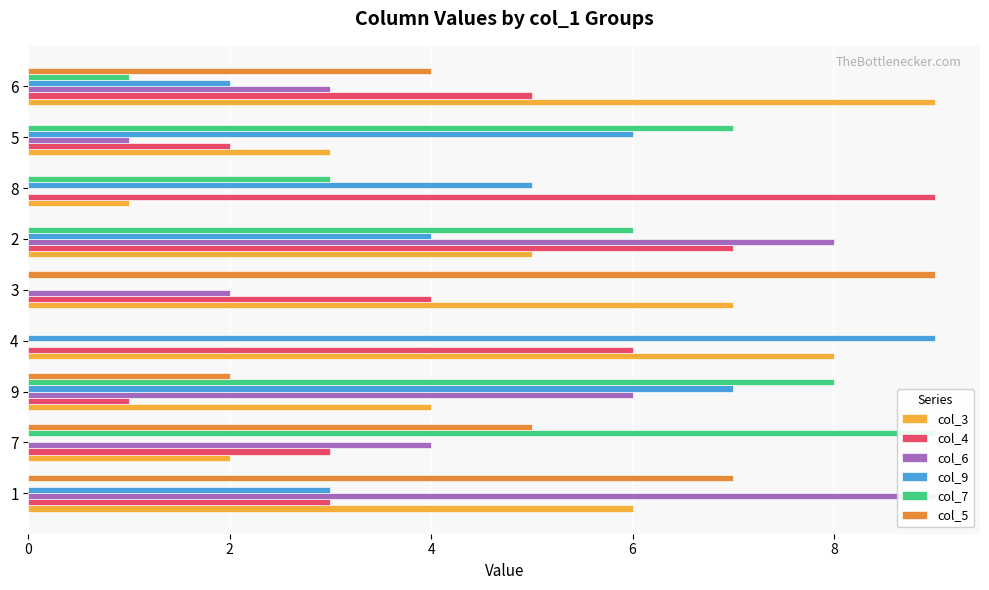

True or false: col_9 has a value of 3 at 6.

False